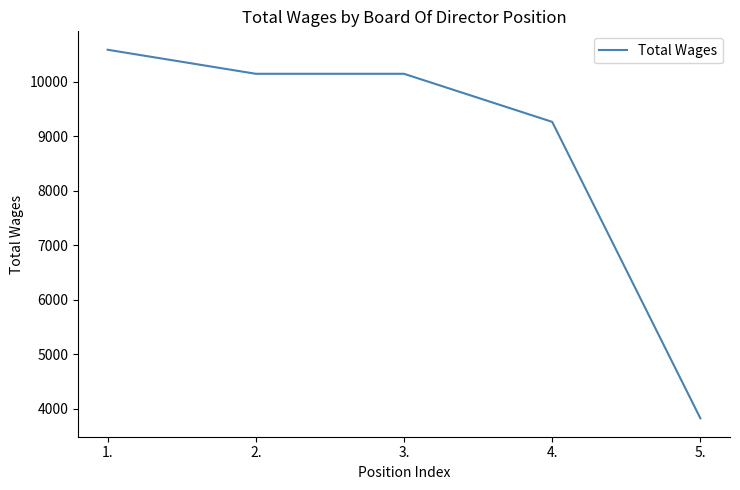

What is the maximum value shown in the chart?

10584